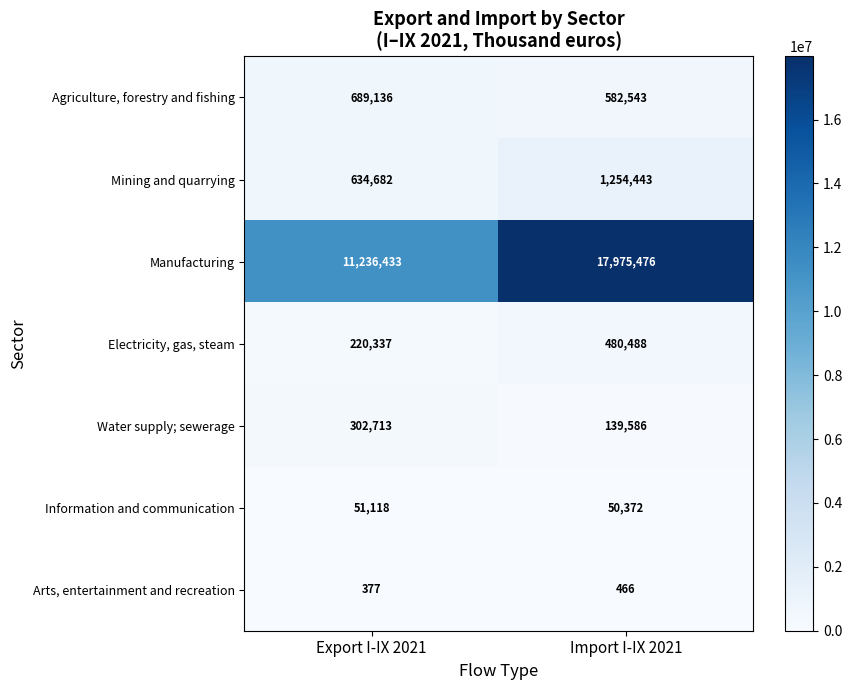

The value of Agriculture, forestry and fishing at Import I-IX 2021 is 869302. True or false?

False